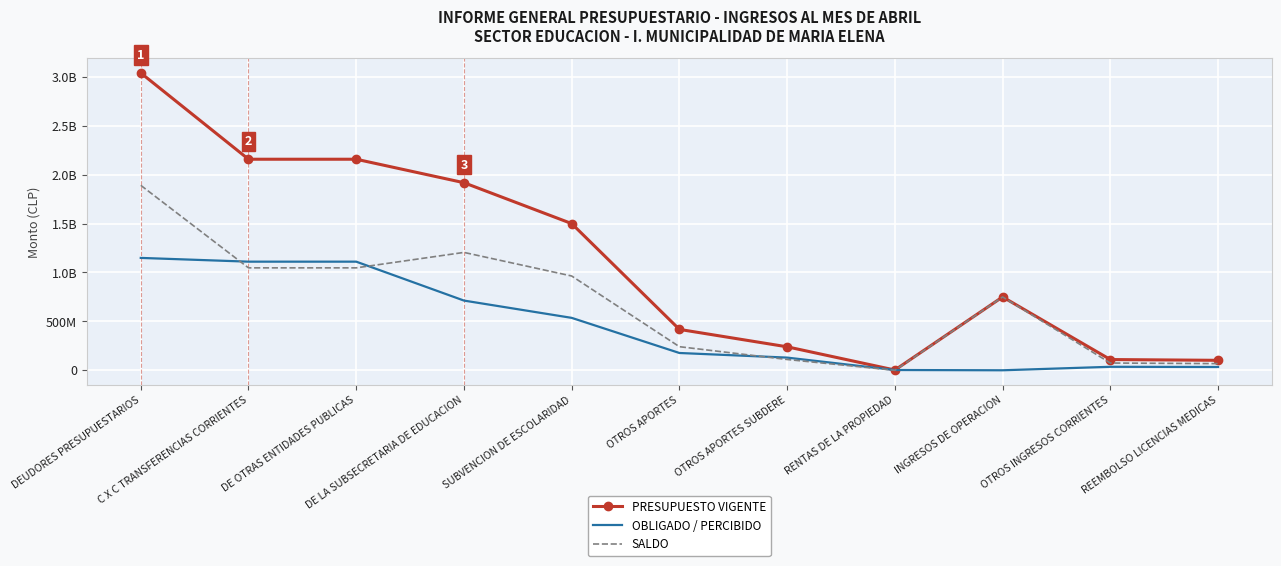

What are all the series names shown in the legend?

PRESUPUESTO VIGENTE, OBLIGADO / PERCIBIDO, SALDO